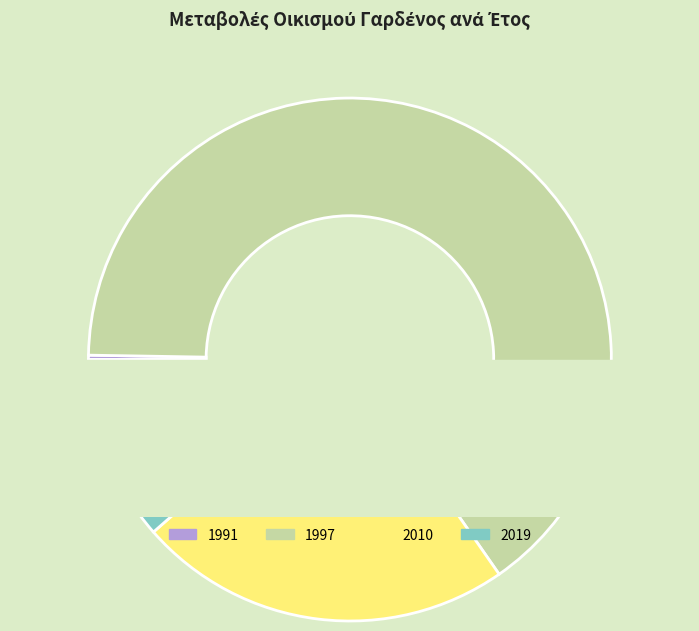

The 2010 slice represents 32% of the pie. True or false?

False